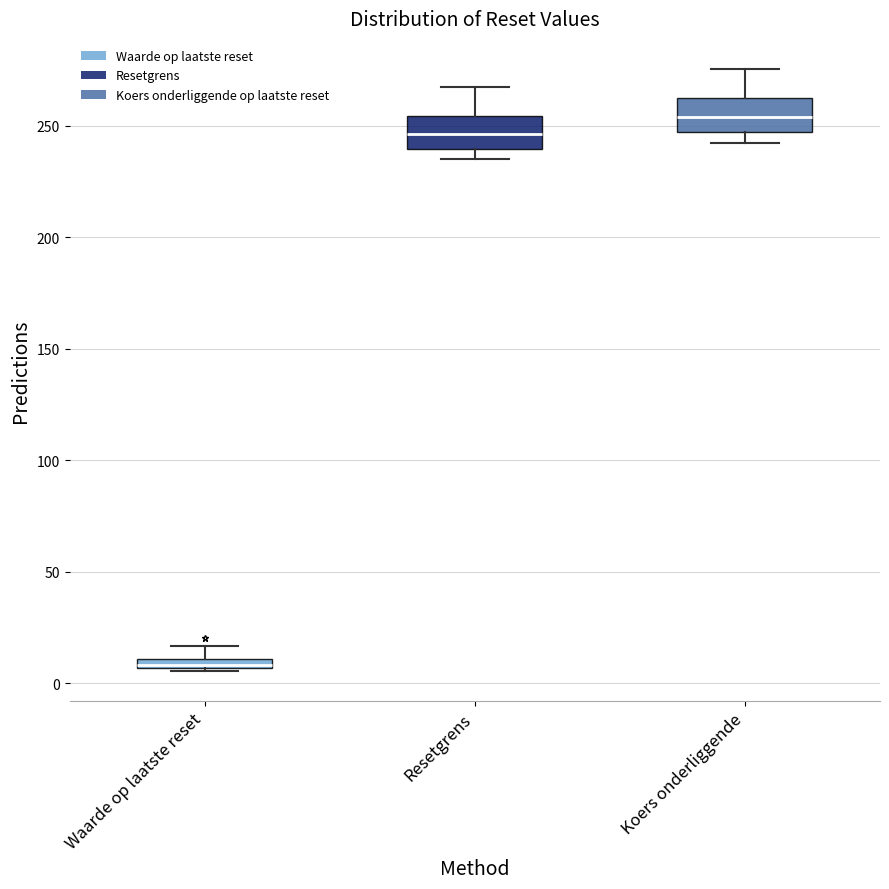

Where is the upper edge of the box for Resetgrens on the y-axis? The values are not printed on the chart, so give them approximately, as read against the axis.

255